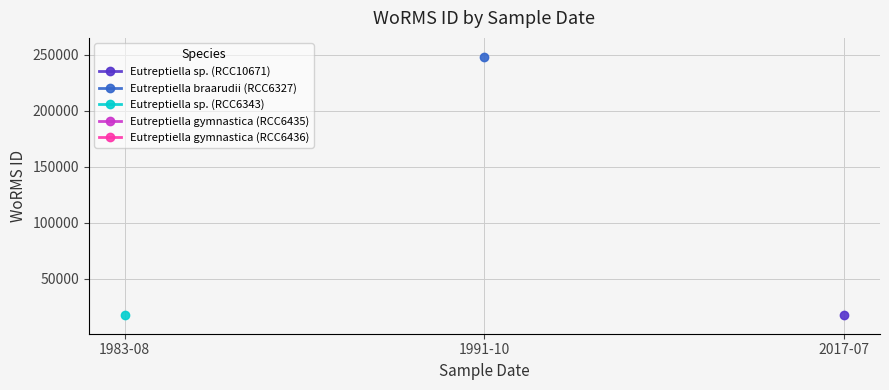

Count the number of categories in the chart.

3